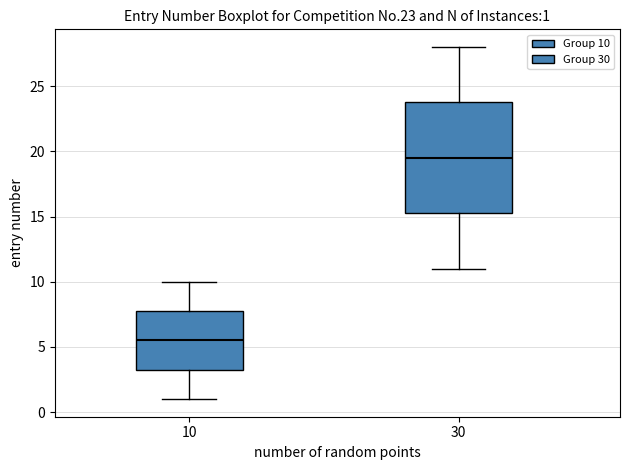

Comparing the boxes themselves (not the whiskers), which one is the tallest?

30